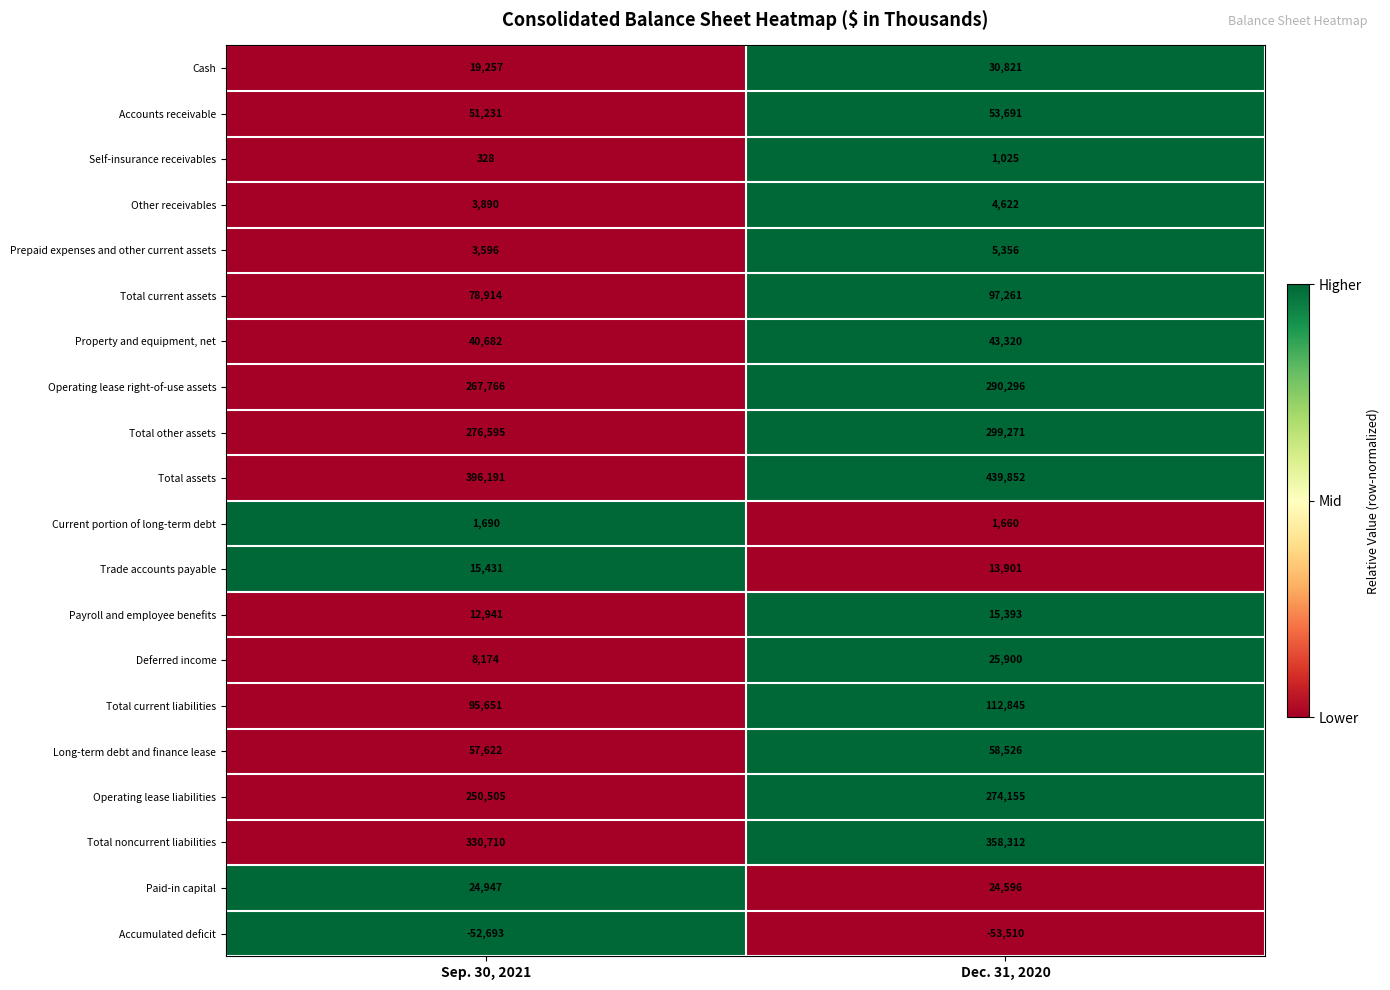

The value of Trade accounts payable at Dec. 31, 2020 is 13901. True or false?

True